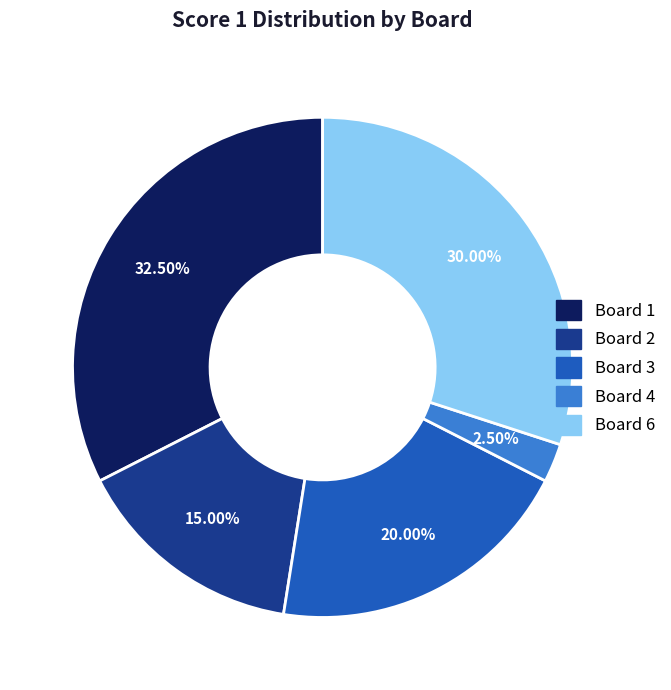

Is there a majority slice in this chart?

No